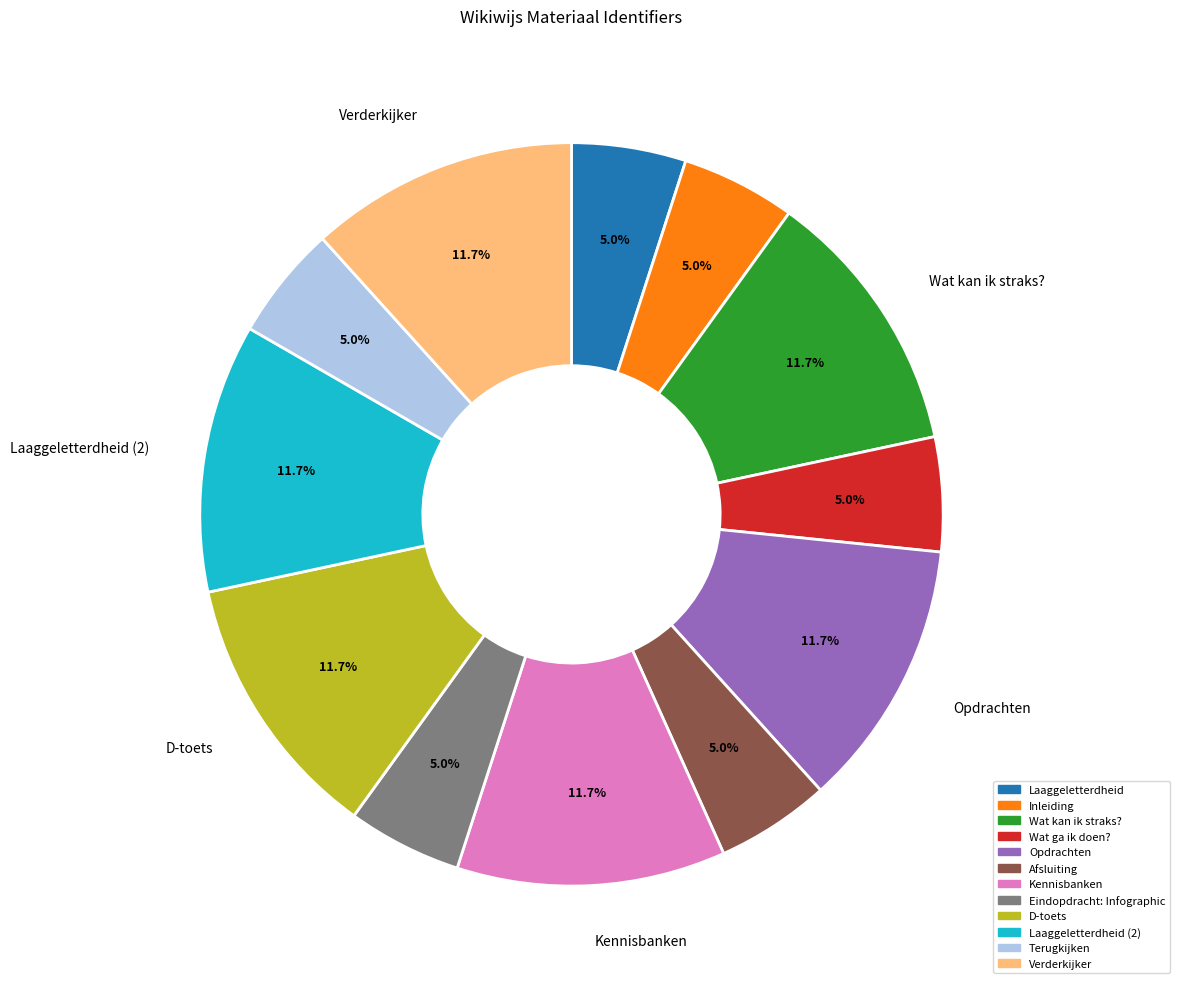

To the nearest percent, what is the combined percentage of Opdrachten and Afsluiting?

17%